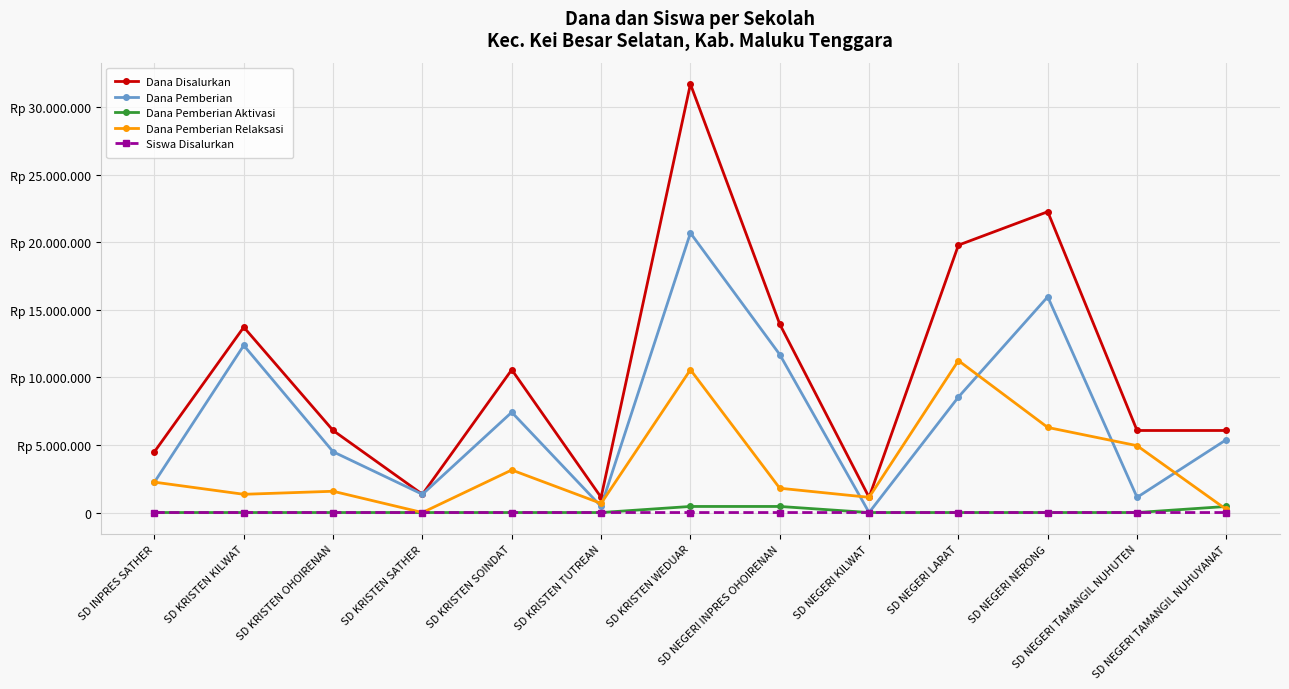

True or false: Dana Pemberian Aktivasi has a value of -192260 at SD KRISTEN OHOIRENAN.

False